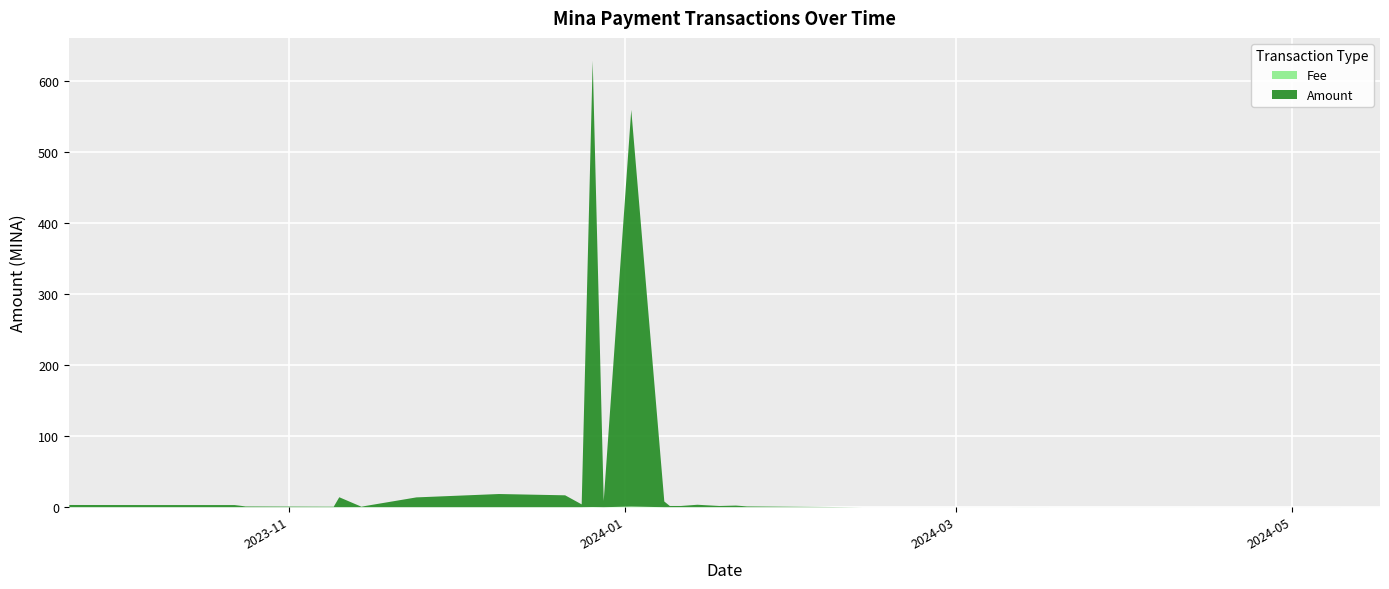

Reading right to left, transcribe all the data shown in this chart.

Amount: 2024-05-17=0.0	2024-05-10=0.0	2024-03-18=0.0	2024-03-13=0.0	2024-03-11=0.0	2024-03-04=0.0	2024-03-01=0.0	2024-02-23=0.0	2024-02-19=0.0	2024-02-13=0.0	2024-01-23=1.2	2024-01-21=2.3	2024-01-18=1.7	2024-01-14=3.5	2024-01-12=2.3	2024-01-11=1.7	2024-01-09=1.7	2024-01-08=8.0	2024-01-02=559.1	2023-12-28=8.8	2023-12-26=629.1	2023-12-24=4.0	2023-12-21=16.8	2023-12-09=18.6	2023-11-24=13.9	2023-11-14=0.8	2023-11-10=14.1	2023-11-09=0.8	2023-11-08=0.8	2023-10-24=1.1	2023-10-22=3.0	2023-10-09=3.1	2023-10-06=3.1	2023-09-22=3.1
Fee: 2024-05-17=0.0	2024-05-10=0.0	2024-03-18=0.0	2024-03-13=0.0	2024-03-11=0.0	2024-03-04=0.0	2024-03-01=0.0	2024-02-23=0.0	2024-02-19=0.0	2024-02-13=0.0	2024-01-23=0.0	2024-01-21=0.0	2024-01-18=0.0	2024-01-14=0.0	2024-01-12=0.0	2024-01-11=0.0	2024-01-09=0.0	2024-01-08=0.0	2024-01-02=1.0	2023-12-28=0.0	2023-12-26=0.3	2023-12-24=0.0	2023-12-21=0.0	2023-12-09=0.0	2023-11-24=0.0	2023-11-14=0.0	2023-11-10=0.0	2023-11-09=0.0	2023-11-08=0.0	2023-10-24=0.0	2023-10-22=0.0	2023-10-09=0.0	2023-10-06=0.0	2023-09-22=0.0